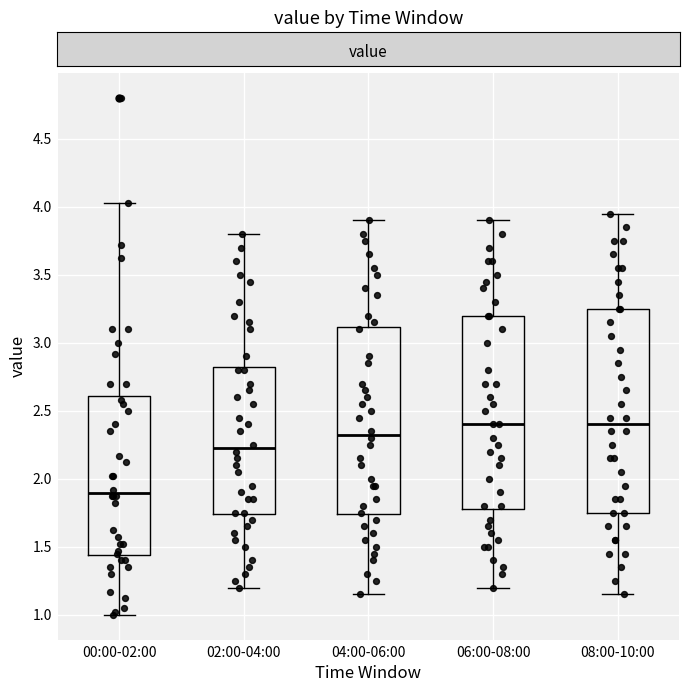

Comparing the boxes themselves (not the whiskers), which one is the tallest?

08:00-10:00